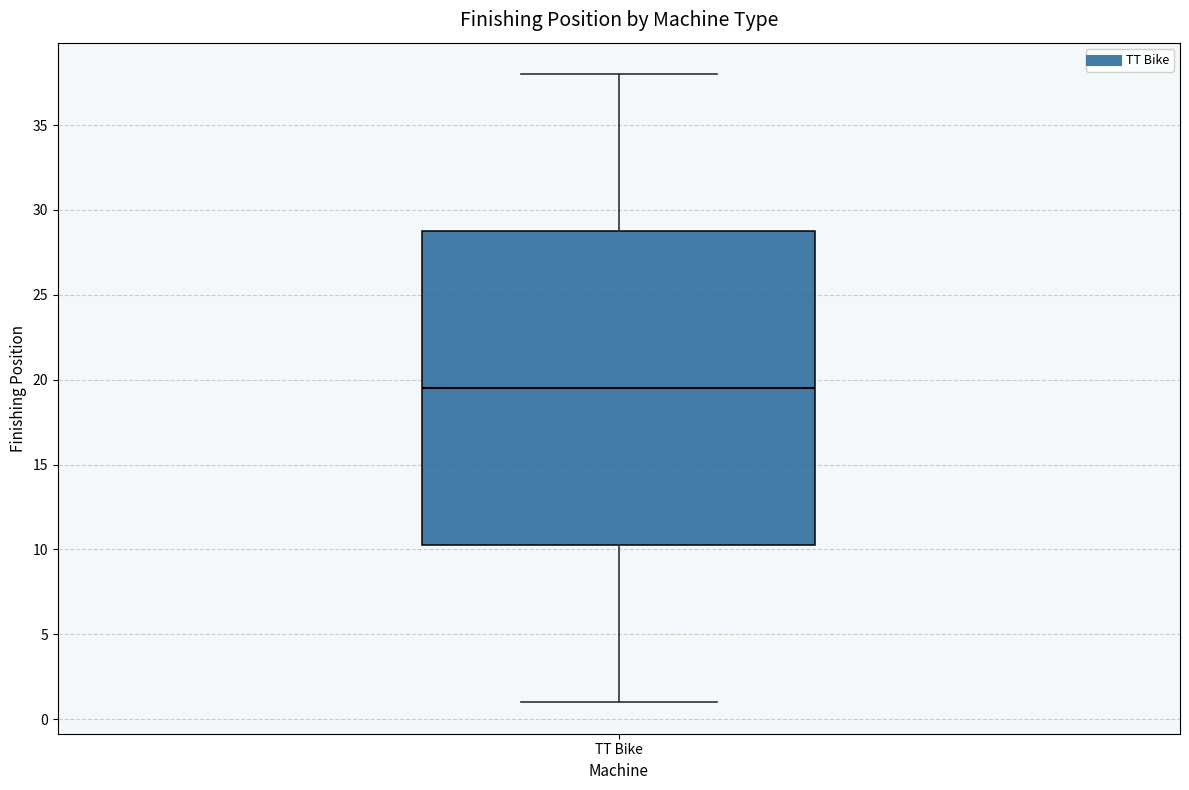

Where does the upper whisker of the box for TT Bike end on the y-axis? The values are not printed on the chart, so give them approximately, as read against the axis.

38.0